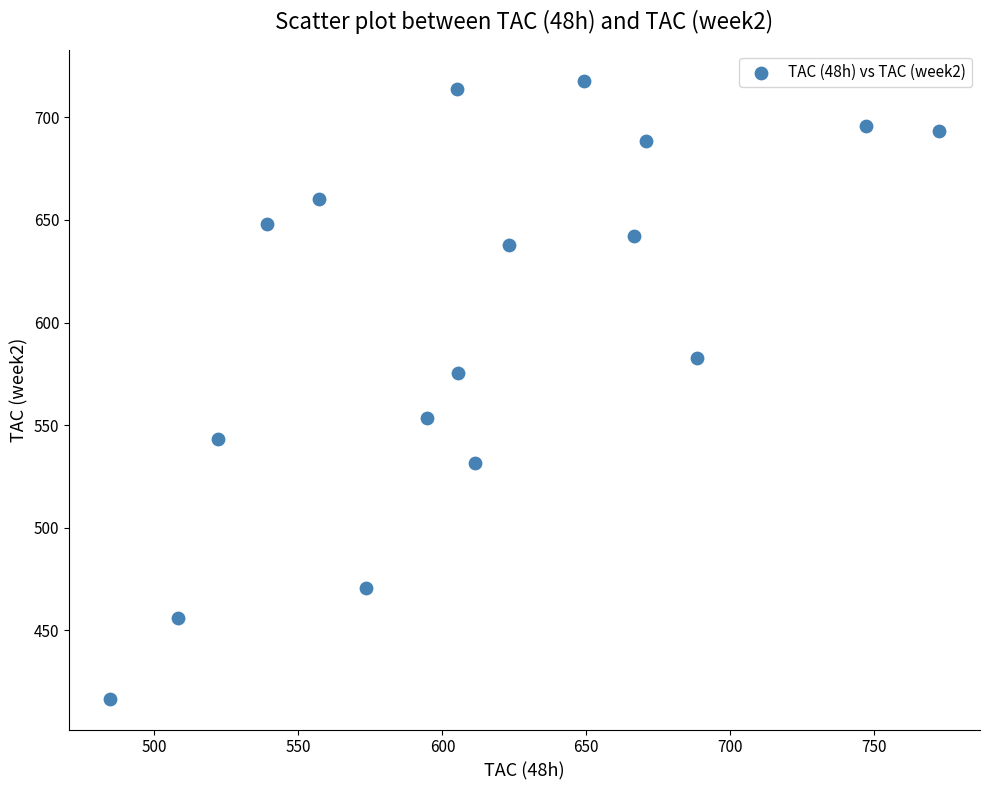

What Y value in the scatter plot is closest to 567?

575.3